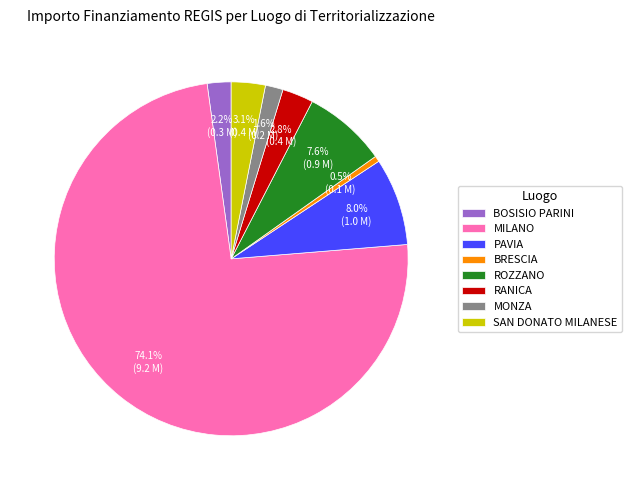

The SAN DONATO MILANESE slice represents 9% of the pie. True or false?

False